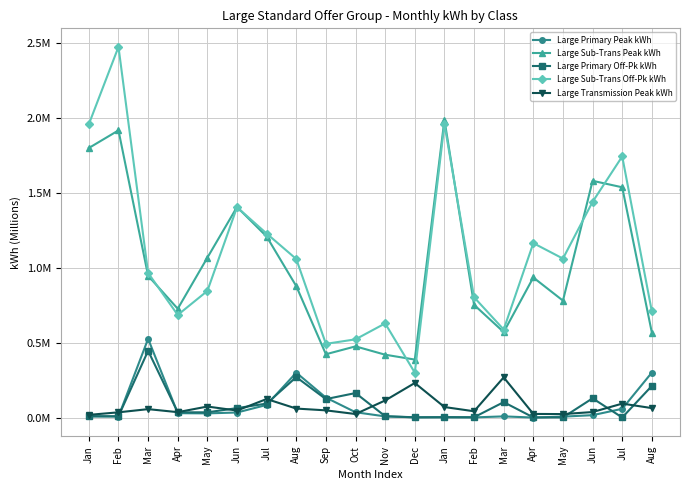

Where is the first local minimum for Large Primary Peak kWh?

Feb